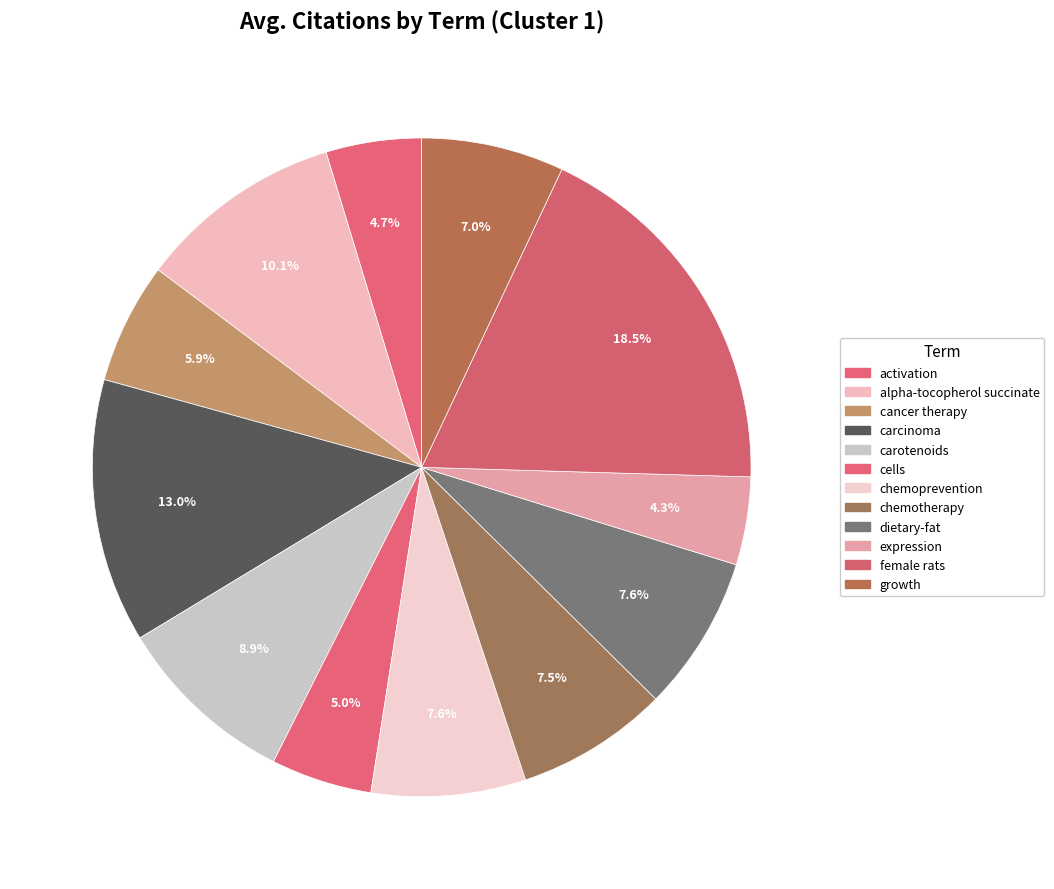

Is the sum of chemoprevention and carcinoma greater than half?

No